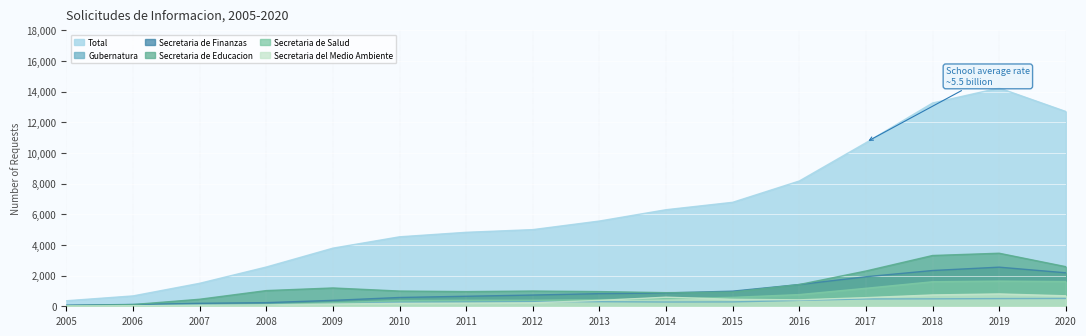

At which label is Total closest to 7302?

2015